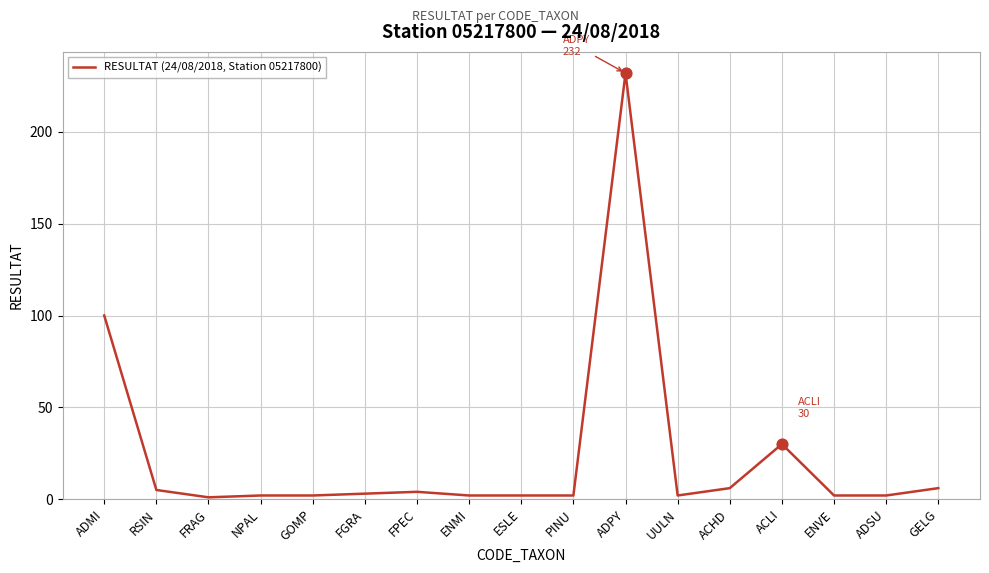

Which has a higher value, ACHD or ACLI?

ACLI